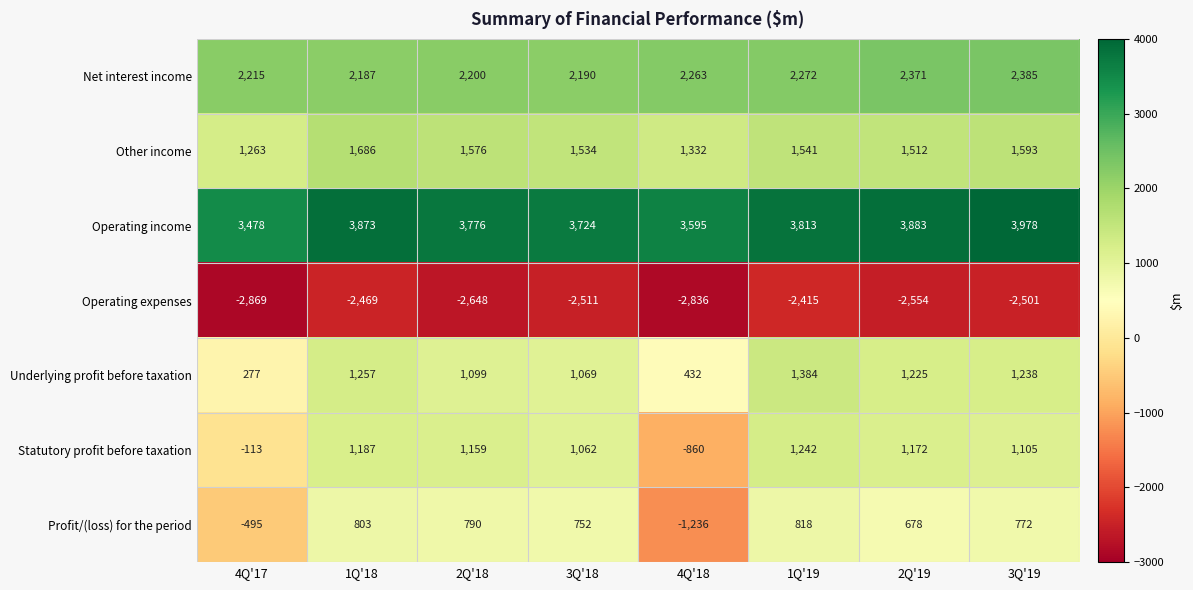

How many series are shown in this chart?

7